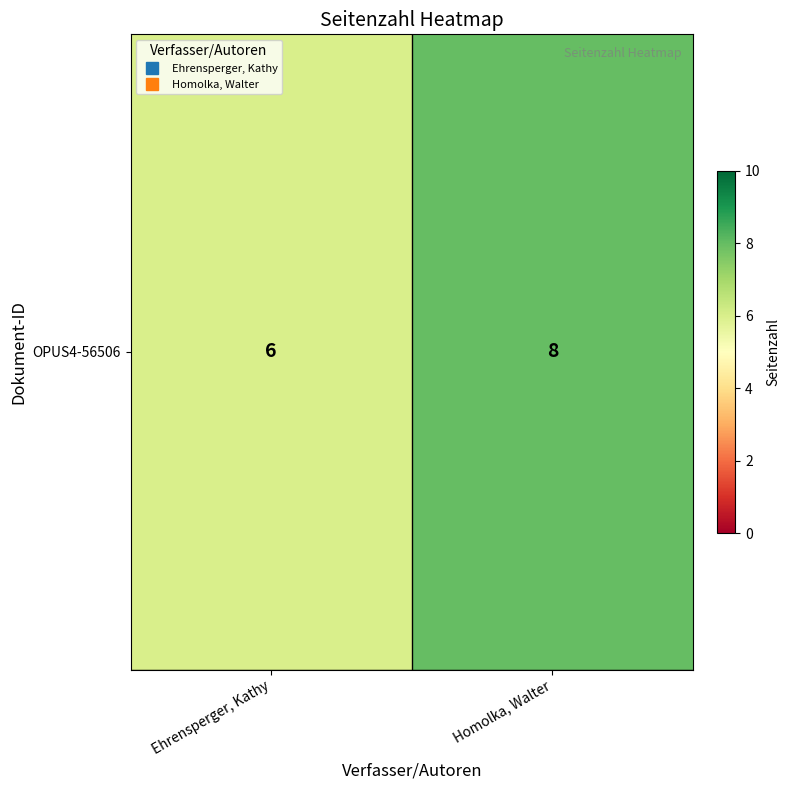

What is the sum of all values?

14